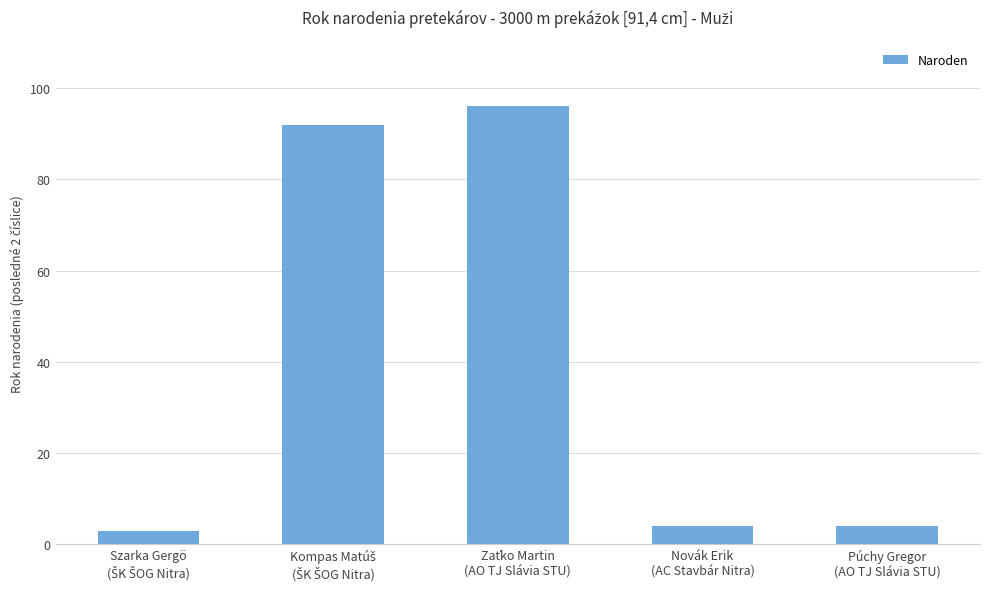

Reading left to right, transcribe all the data shown in this chart.

3	92	96	4	4